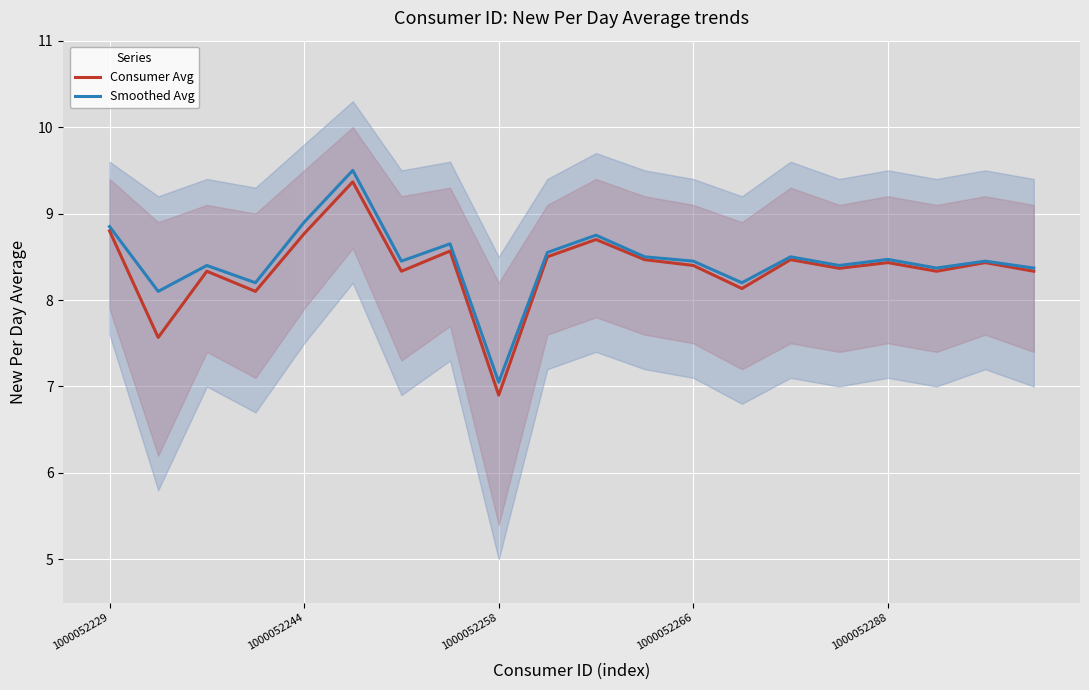

What value does the Consumer Avg series have at 1000052229?

8.8